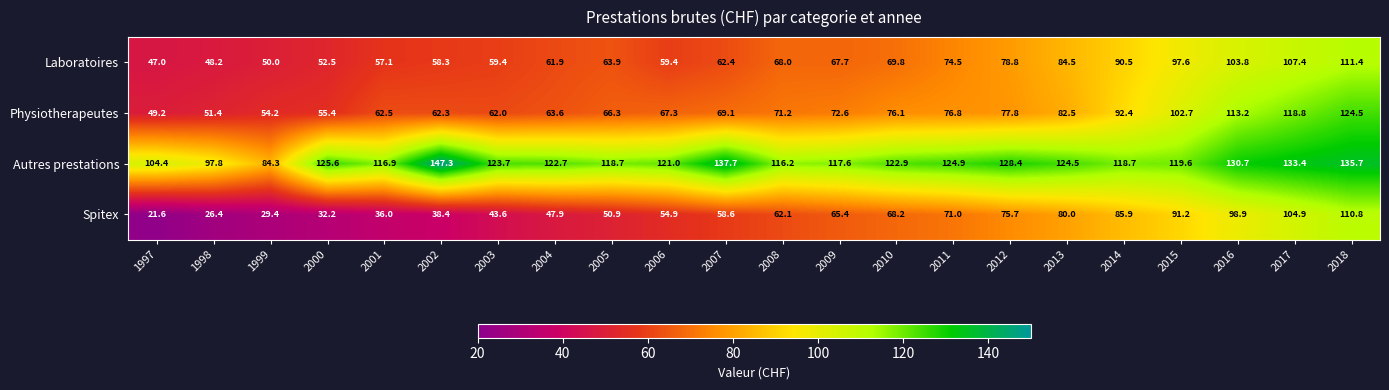

Which series has the widest spread of values?

Spitex